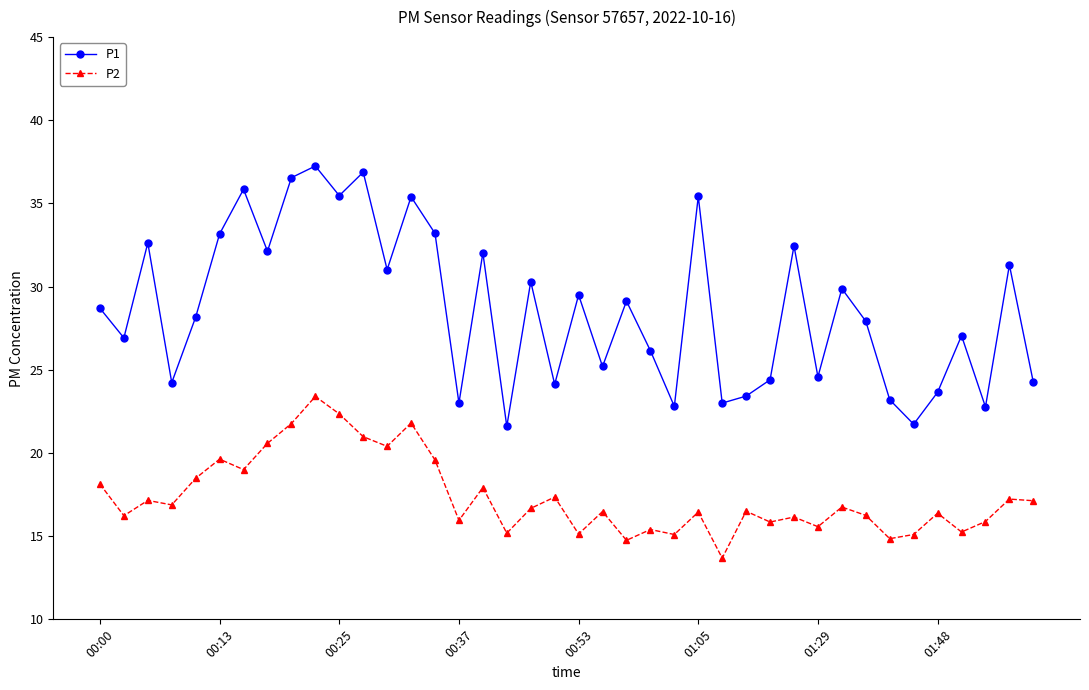

True or false: P1 and P2 intersect in this chart.

False